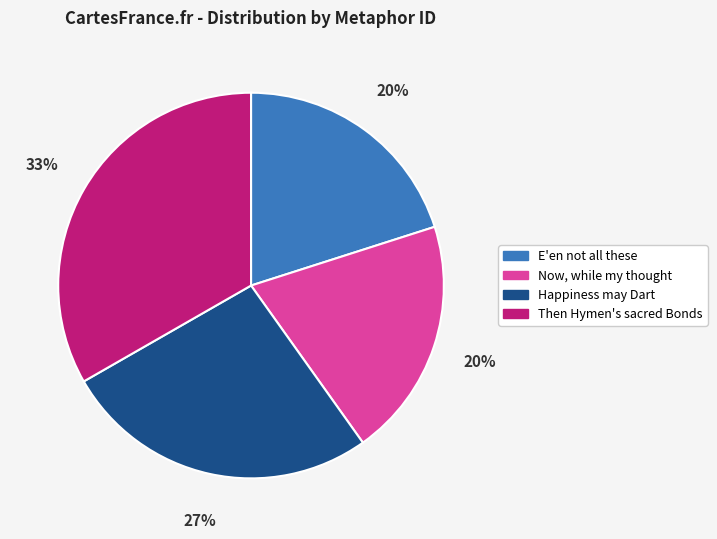

What percentage is the Happiness may Dart slice, to the nearest percent?

27%